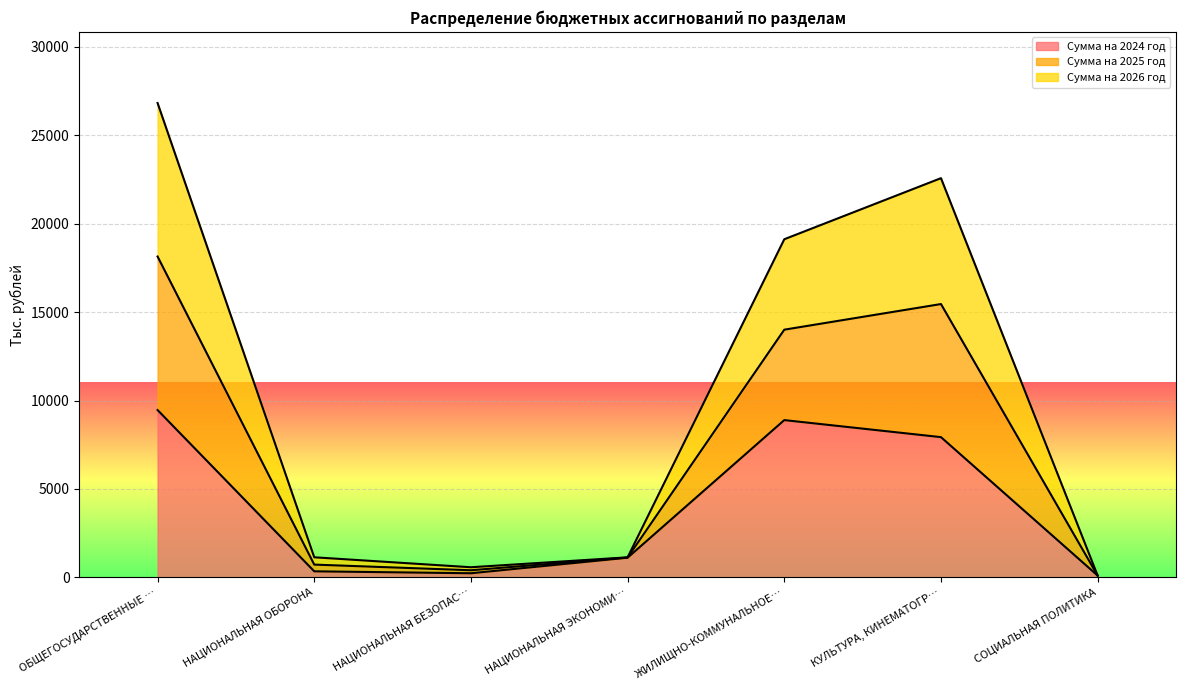

What is the highest value of the Сумма на 2024 год series?

9462.4